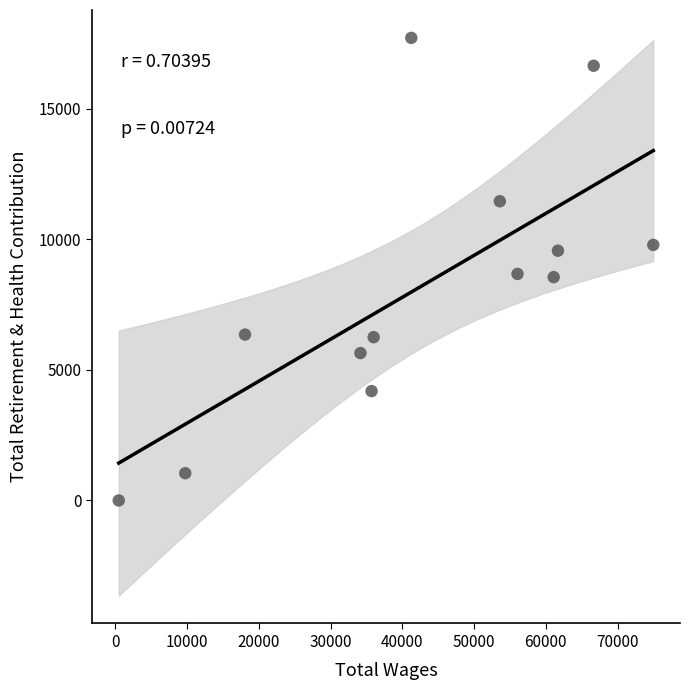

What is the range of Y values (max minus min)?

17721